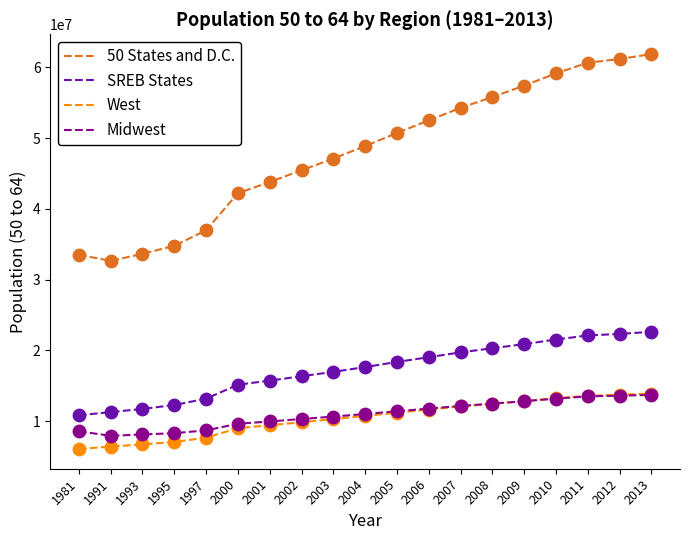

What are all the series names shown in the legend?

50 States and D.C., SREB States, West, Midwest